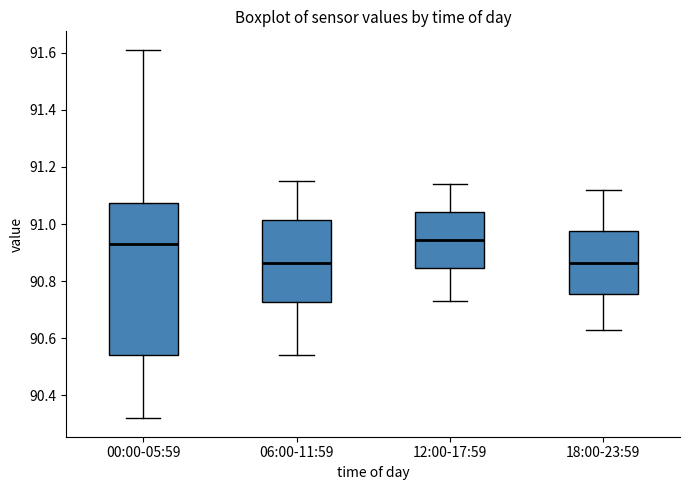

Comparing the boxes themselves (not the whiskers), which one is the tallest?

00:00-05:59